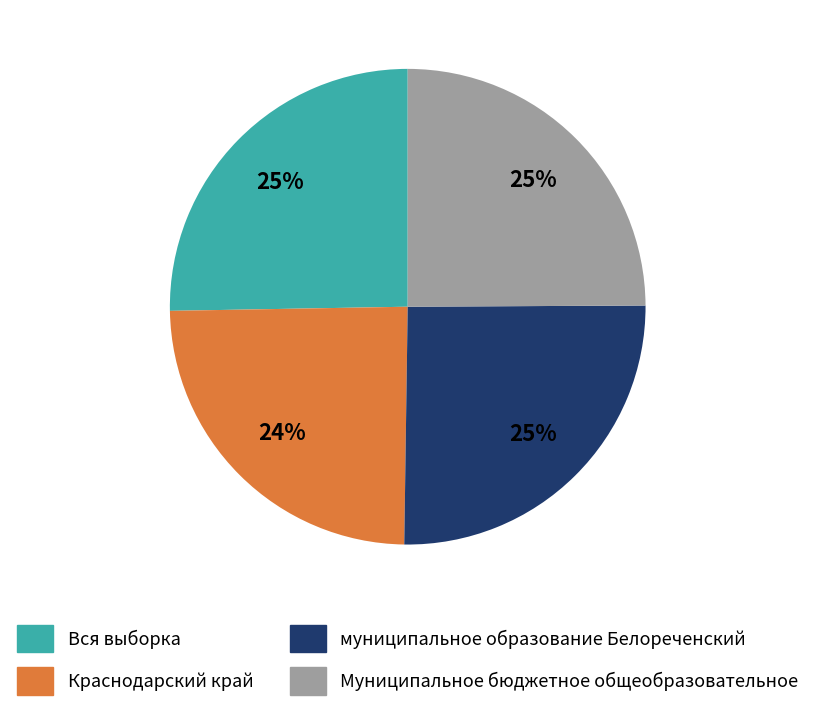

Does Краснодарский край account for over 50% of the chart?

No